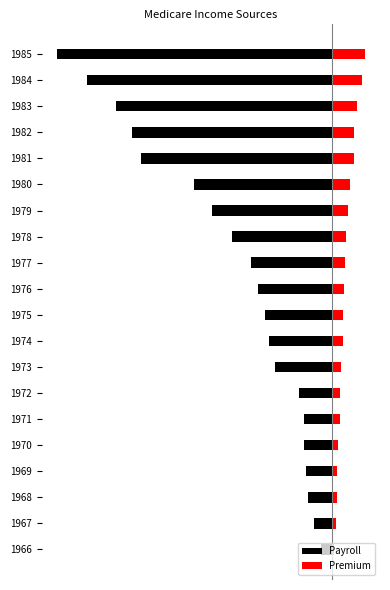

Which series has the largest total across all categories?

Premium